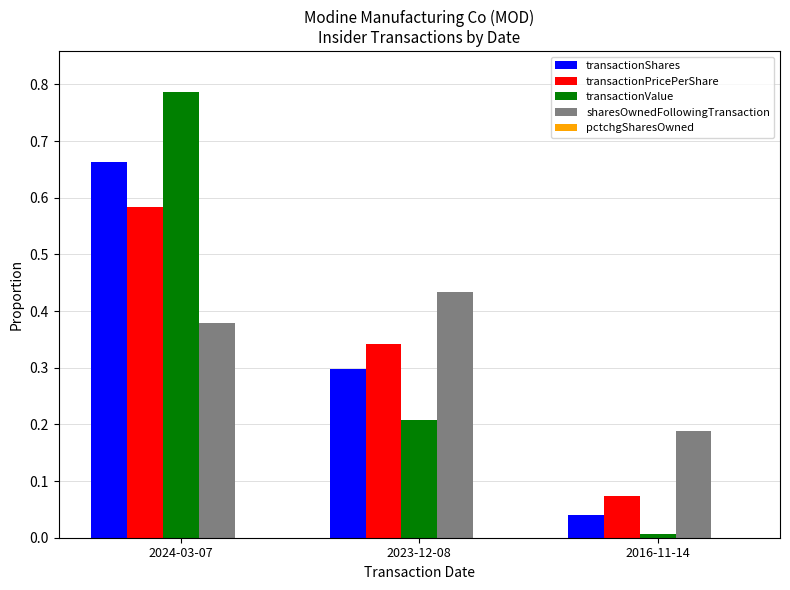

Is it true that sharesOwnedFollowingTransaction equals 0.3 at 2016-11-14?

False